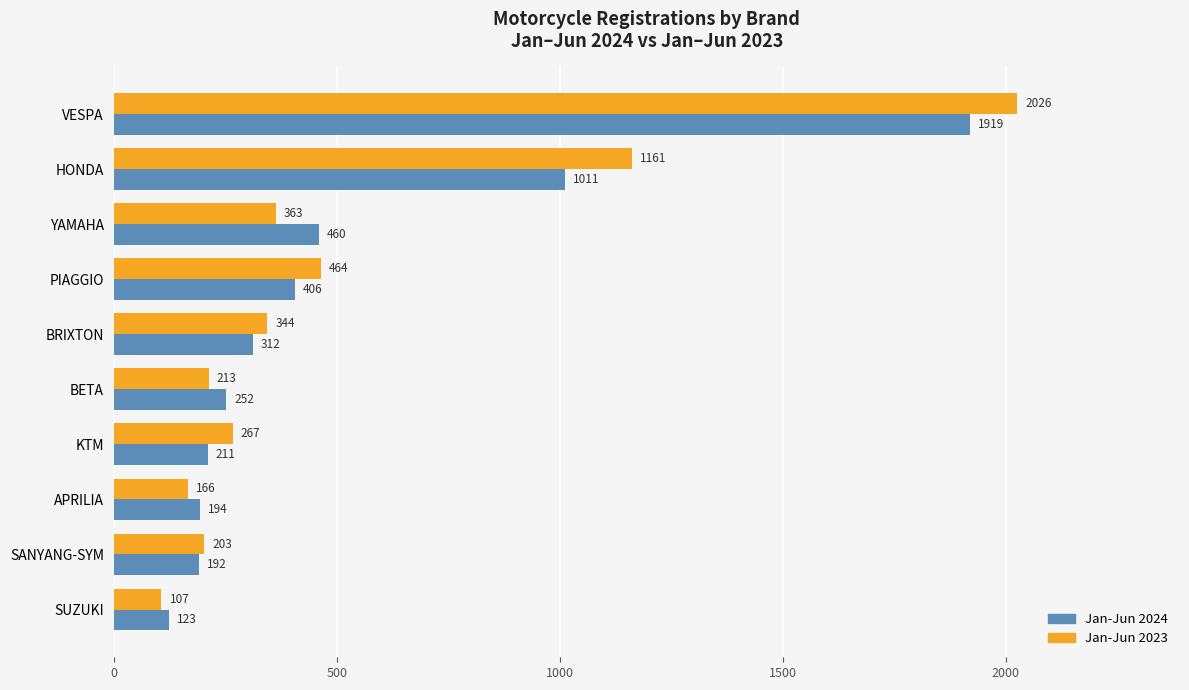

Which series has the largest total across all categories?

Jan-Jun 2023